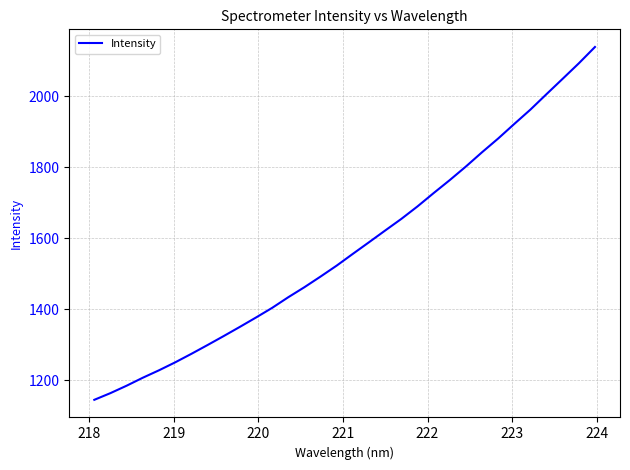

What is the maximum value shown in the chart?

2139.3